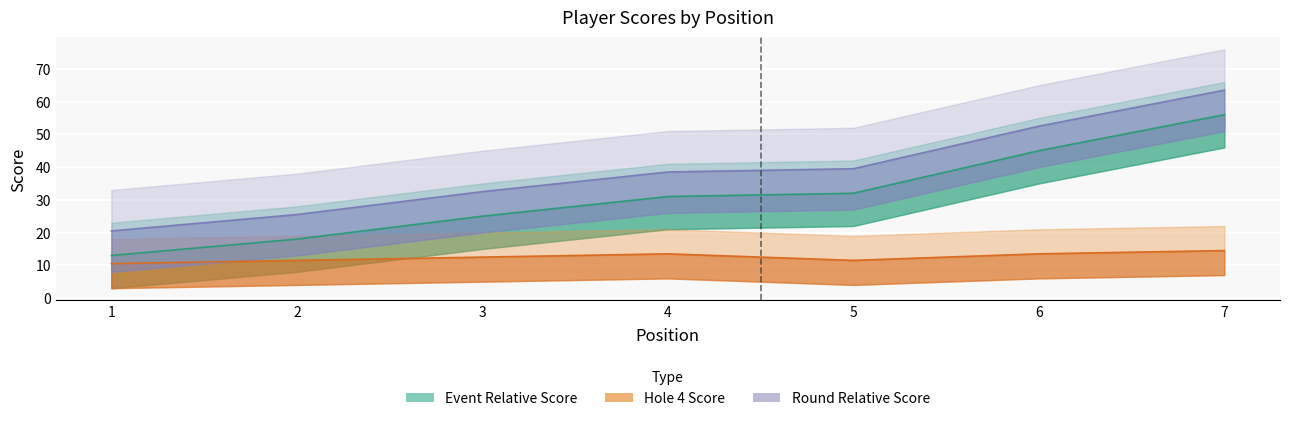

What is the value of the event_relative_score point at the 2nd from the left?

18.0